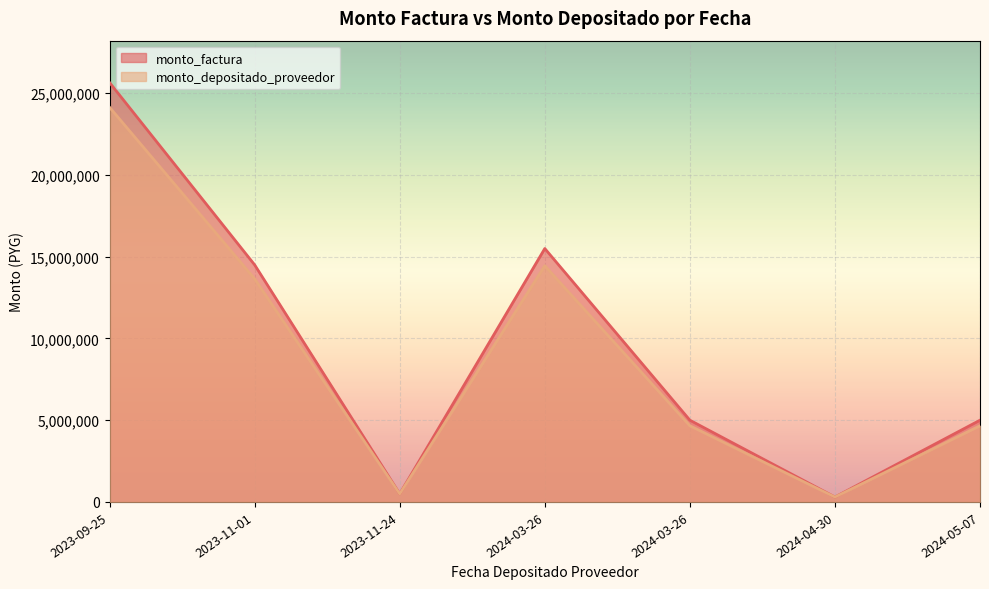

Which series has the widest spread of values?

monto_factura